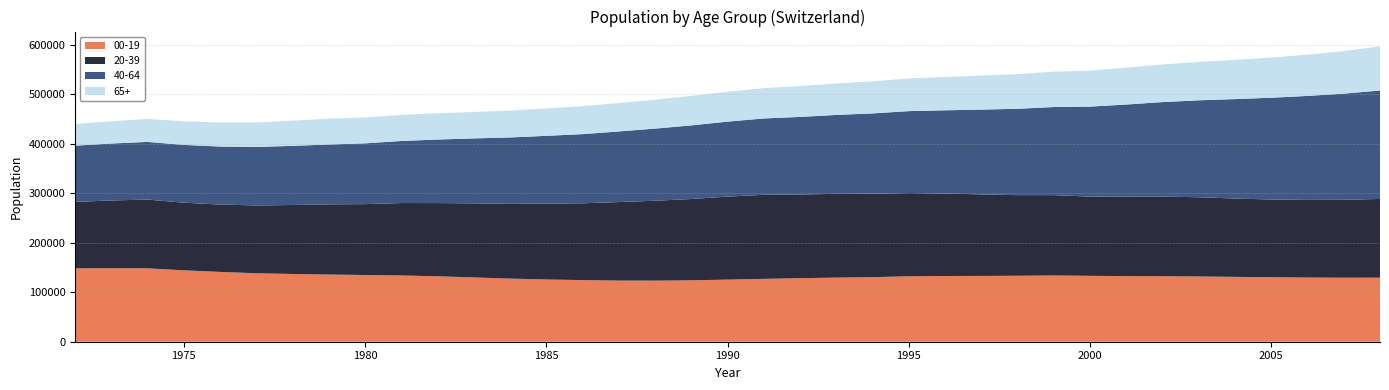

Reading left to right, what are all the values shown in this chart?

00-19: 1972=148133	1973=148440	1974=148194	1975=144176	1976=140937	1977=138241	1978=136797	1979=135644	1980=134709	1981=133788	1982=132115	1983=129790	1984=127435	1985=125673	1986=124396	1987=123436	1988=123333	1989=123999	1990=125417	1991=126904	1992=128311	1993=129416	1994=130336	1995=132131	1996=132691	1997=132856	1998=133154	1999=133760	2000=133025	2001=132486	2002=132268	2003=131730	2004=130956	2005=130226	2006=129545	2007=129230	2008=129326
20-39: 1972=134123	1973=136726	1974=138788	1975=136529	1976=135963	1977=136936	1978=139236	1979=141742	1980=143081	1981=146208	1982=147848	1983=149544	1984=150906	1985=153258	1986=155104	1987=158504	1988=161293	1989=164137	1990=167571	1991=169675	1992=168987	1993=169097	1994=168453	1995=168083	1996=166511	1997=164625	1998=162757	1999=162160	2000=160010	2001=160273	2002=160678	2003=159960	2004=158167	2005=156906	2006=156753	2007=157334	2008=158927
40-64: 1972=113553	1973=115000	1974=116424	1975=116681	1976=117190	1977=118049	1978=119392	1979=120799	1980=122704	1981=125312	1982=128226	1983=131146	1984=134078	1985=136765	1986=139613	1987=142601	1988=145656	1989=148610	1990=151398	1991=154169	1992=156579	1993=159370	1994=162164	1995=165375	1996=168016	1997=171178	1998=174374	1999=177913	2000=181638	2001=186111	2002=190903	2003=195711	2004=200720	2005=205490	2006=209953	2007=214302	2008=218969
65+: 1972=43694	1973=45023	1974=46370	1975=47496	1976=48439	1977=49649	1978=50880	1979=52048	1980=52292	1981=52689	1982=52989	1983=53432	1984=54184	1985=55259	1986=56410	1987=57375	1988=58482	1989=59545	1990=60211	1991=61236	1992=62266	1993=63381	1994=64755	1995=65988	1996=67146	1997=68663	1998=69924	1999=71421	2000=72789	2001=74377	2002=75950	2003=77409	2004=79226	2005=81032	2006=83238	2007=85926	2008=89174